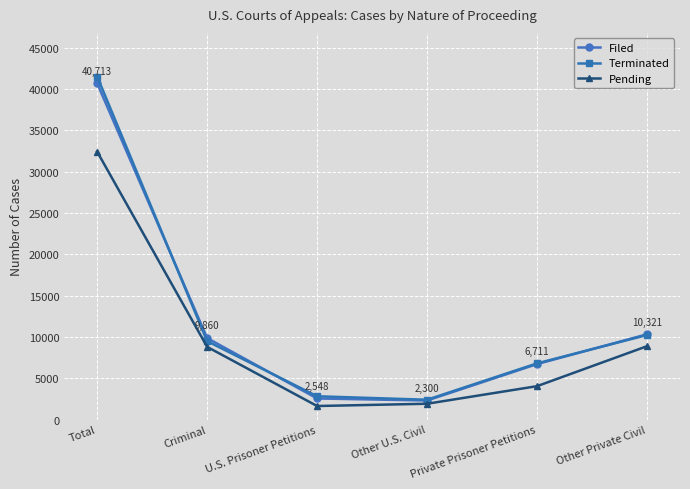

The value of Filed at Other Private Civil is 10321. True or false?

True